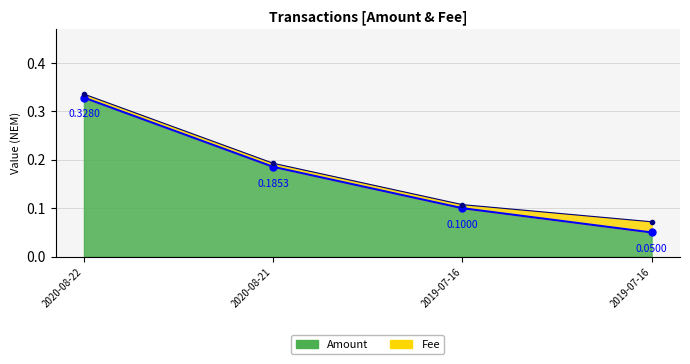

What is the difference between the second highest and second lowest values?

0.1